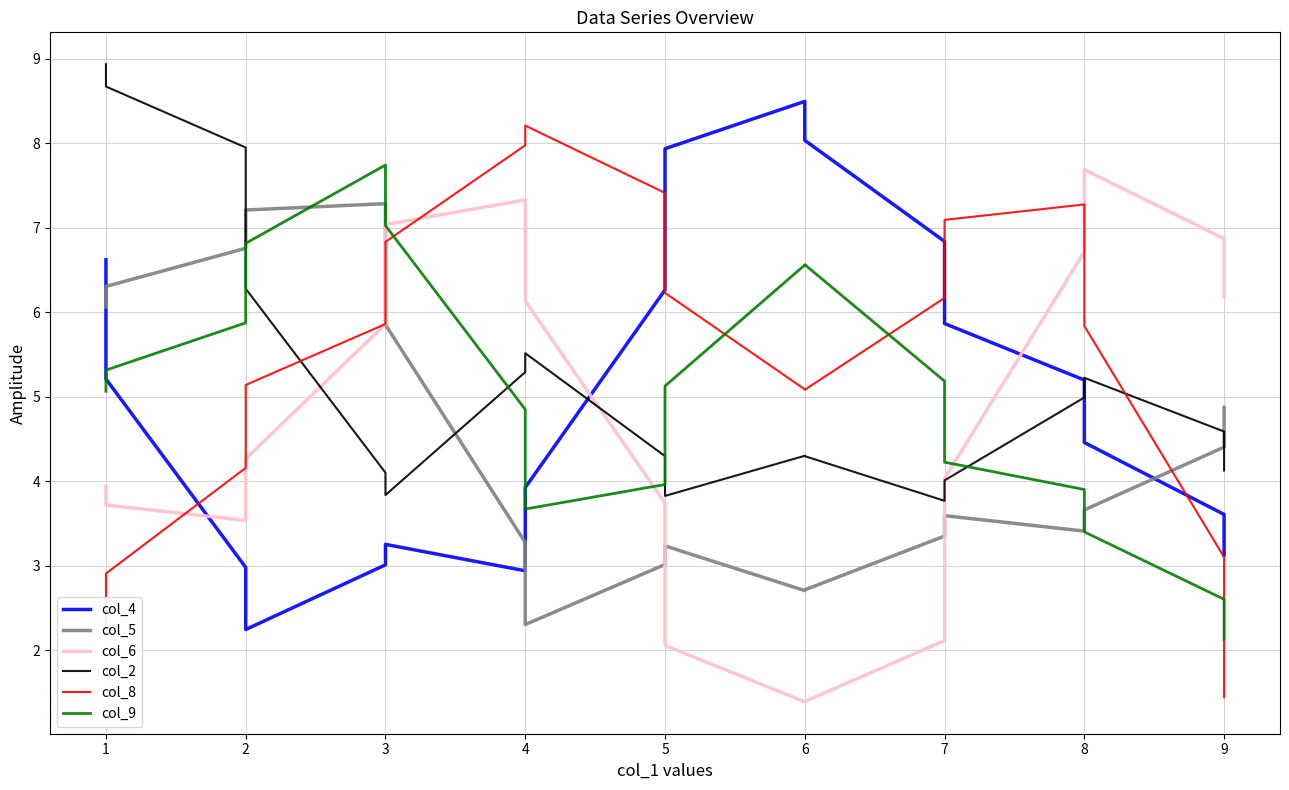

List the series in order of their peak value, highest first.

col_2, col_4, col_8, col_9, col_6, col_5